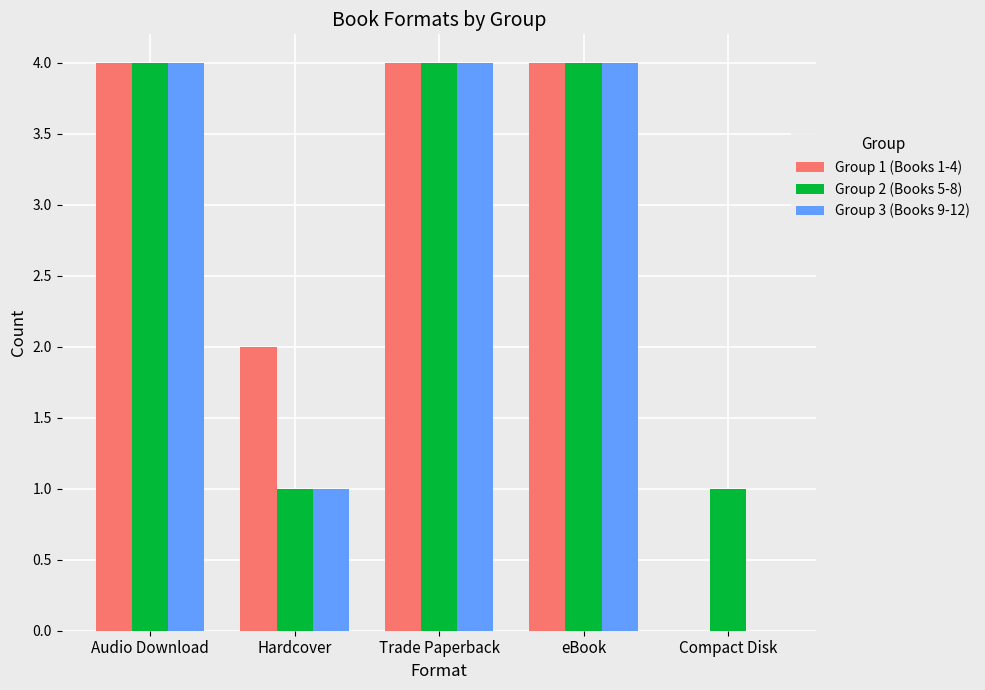

True or false: Group 2 (Books 5-8) has a value of 4 at Trade Paperback.

True